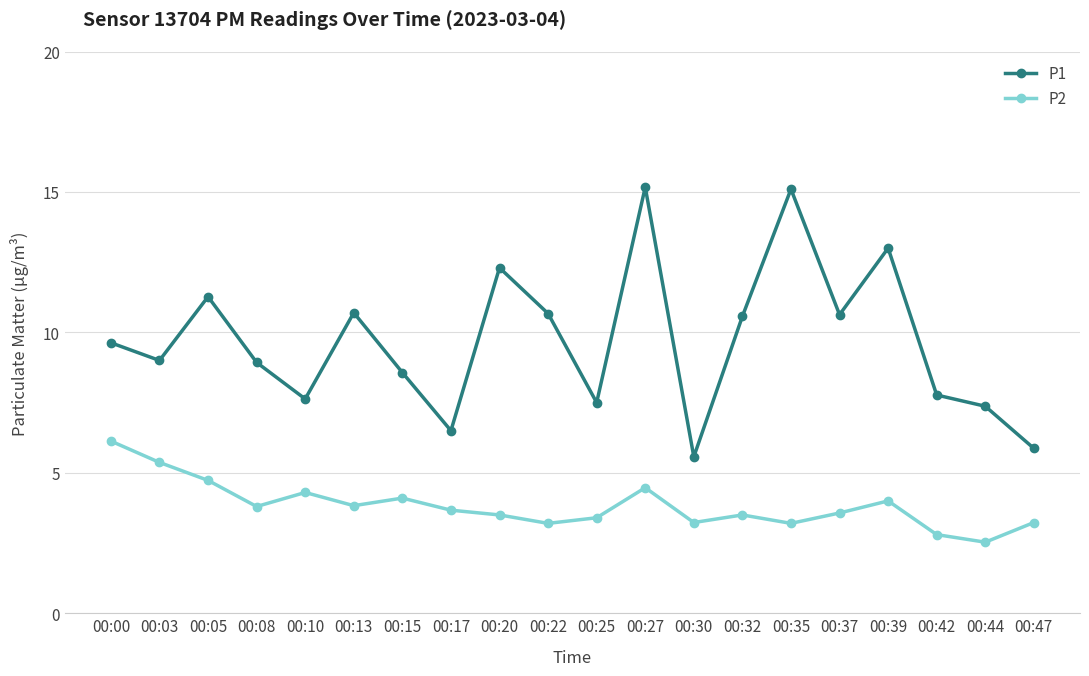

How many distinct data groups are displayed?

2